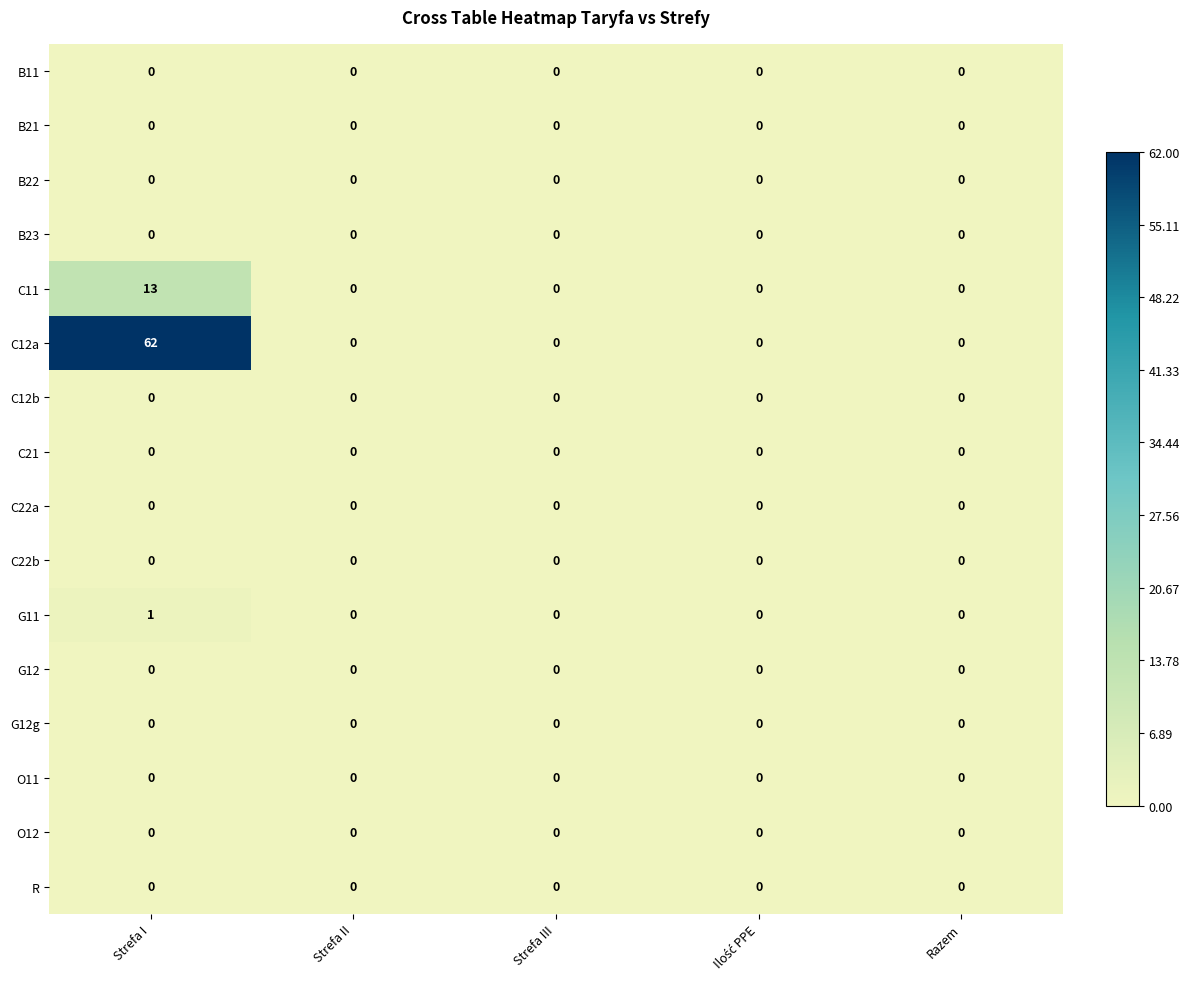

Count the number of data series in this chart.

16